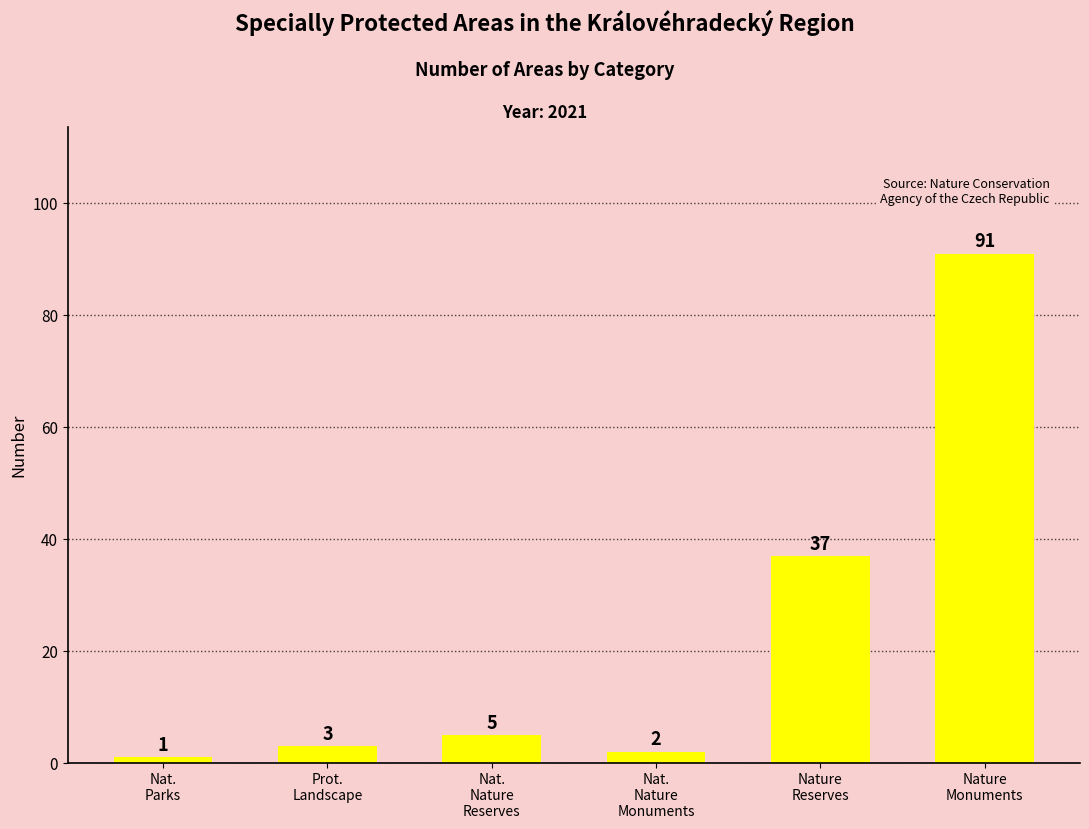

What is the minimum value shown in the chart?

1